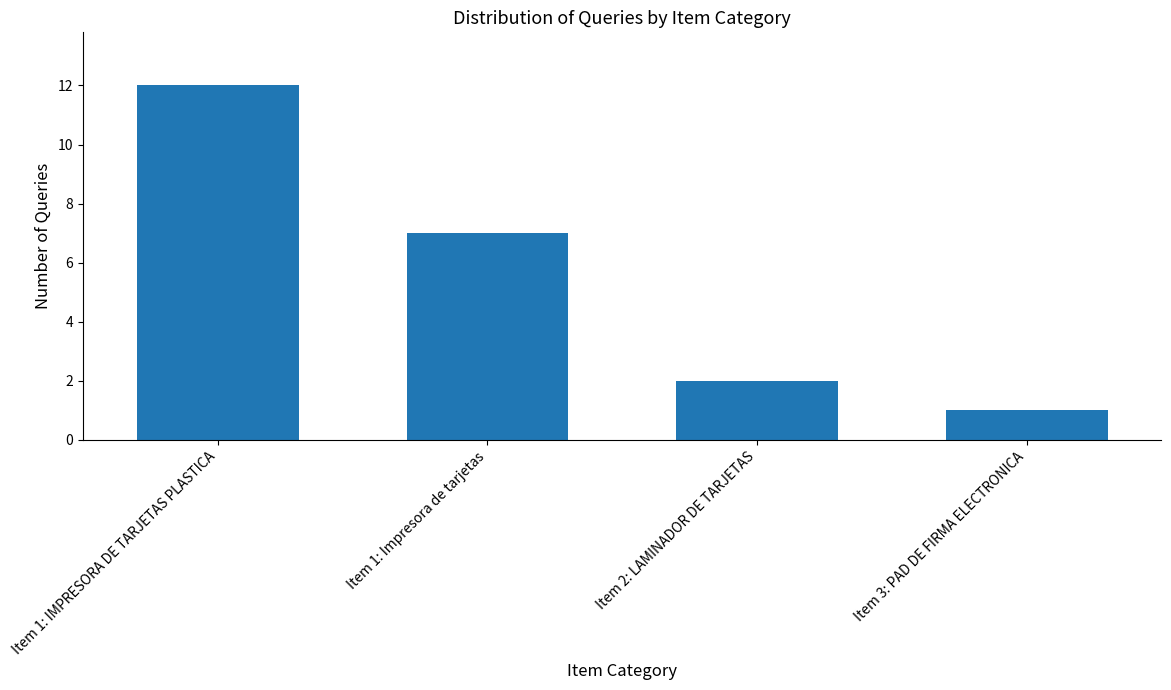

How many bars are there in total?

4